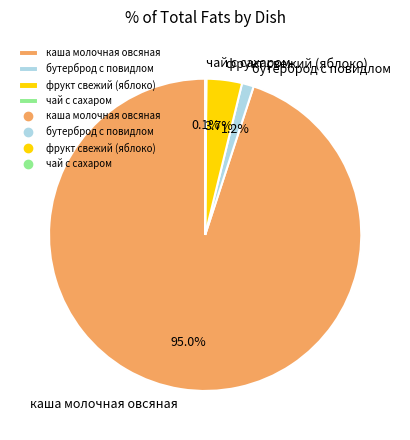

What percentage is the фрукт свежий (яблоко) slice, to the nearest percent?

4%